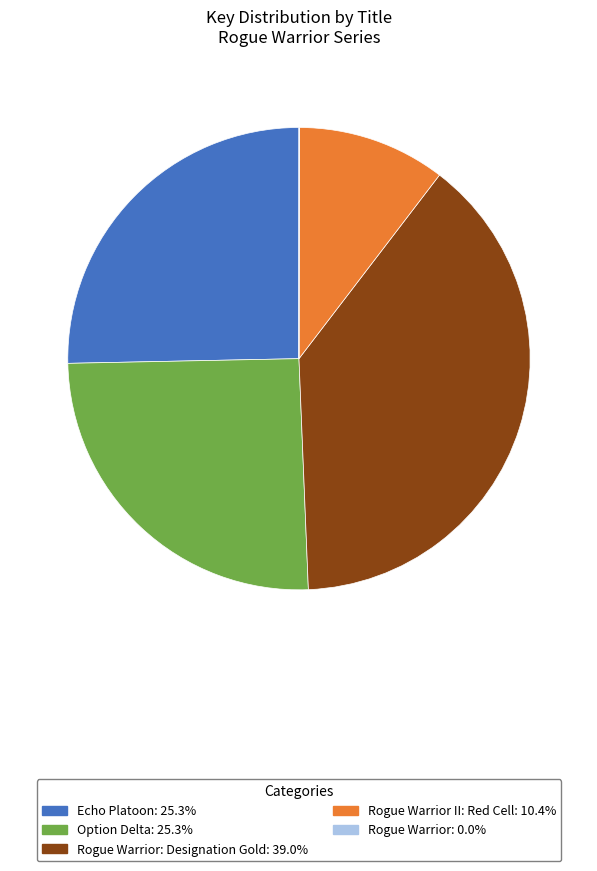

Is there any slice that represents more than half of the pie?

No